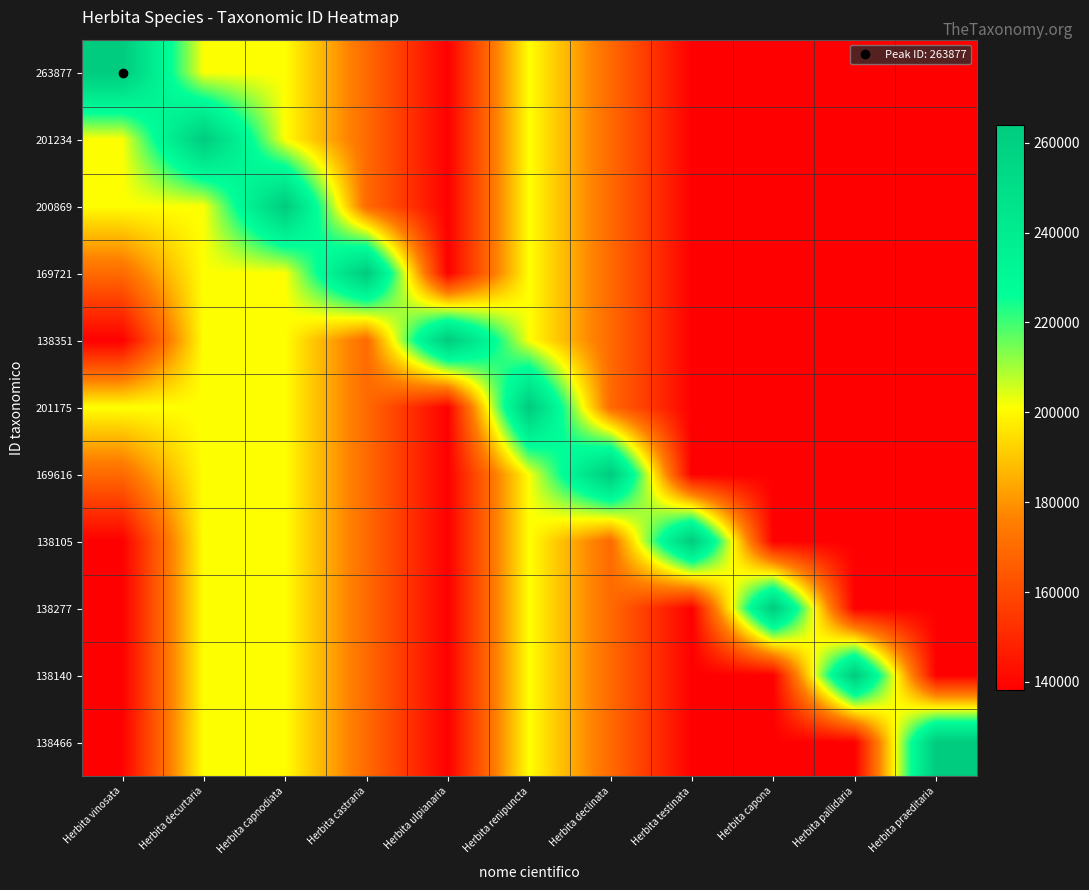

Between Herbita capnodiata and Herbita capona, which is larger?

Herbita capnodiata